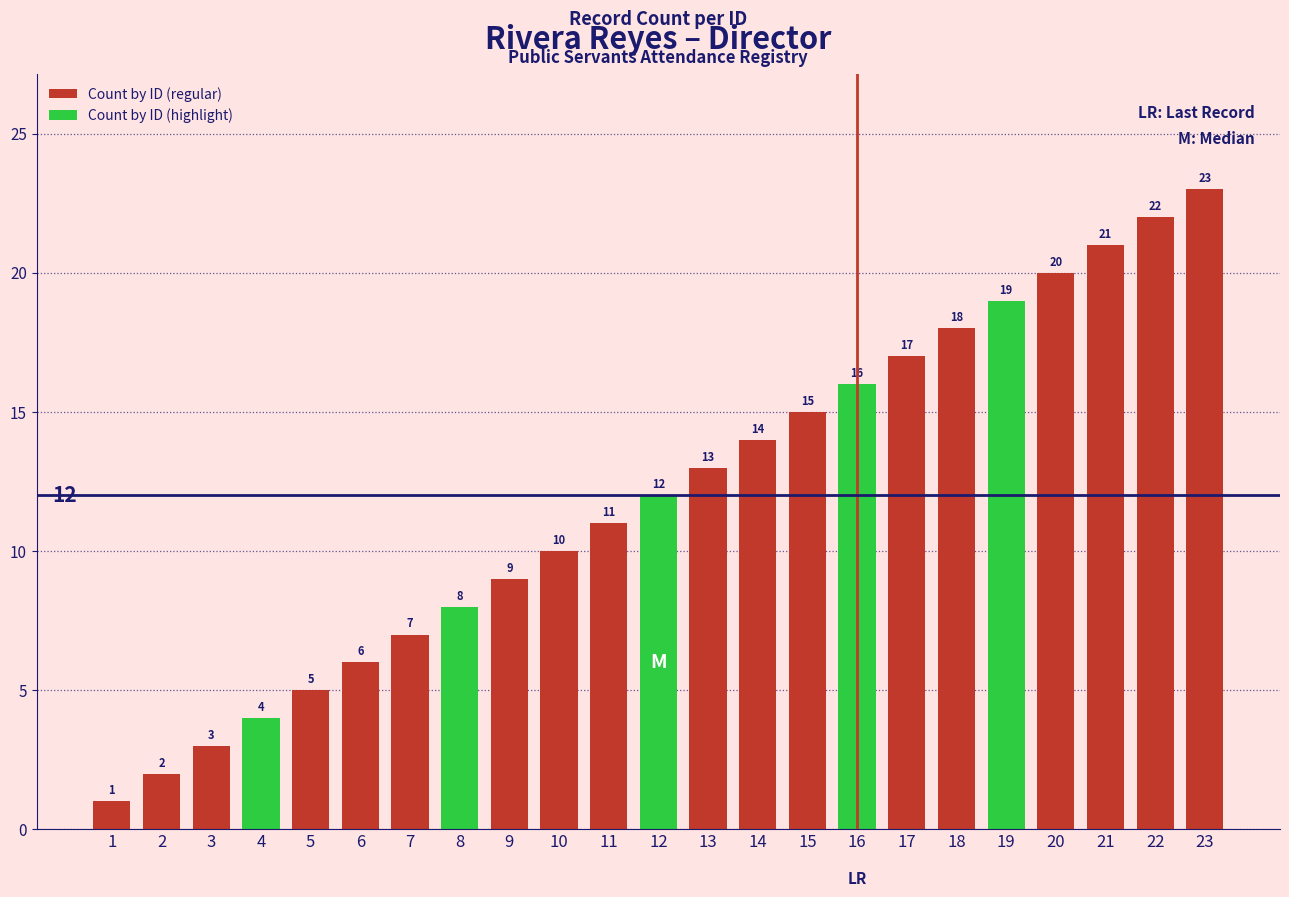

The chart shows a value of 3 at 9. True or false?

False